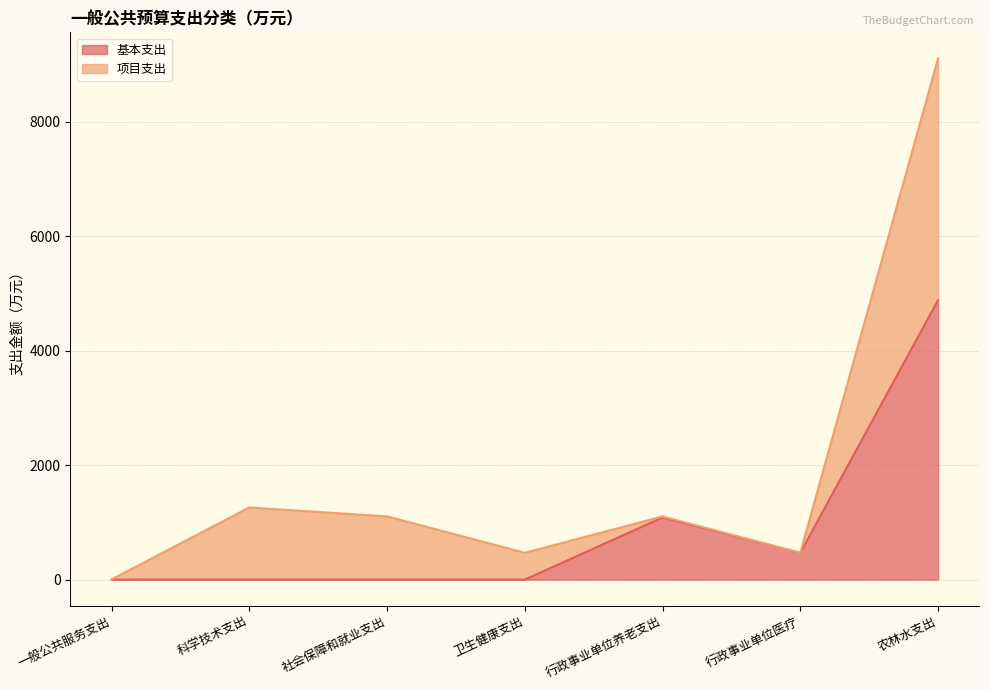

List the labels in order of value, largest first.

农林水支出, 行政事业单位养老支出, 行政事业单位医疗, 一般公共服务支出, 科学技术支出, 社会保障和就业支出, 卫生健康支出